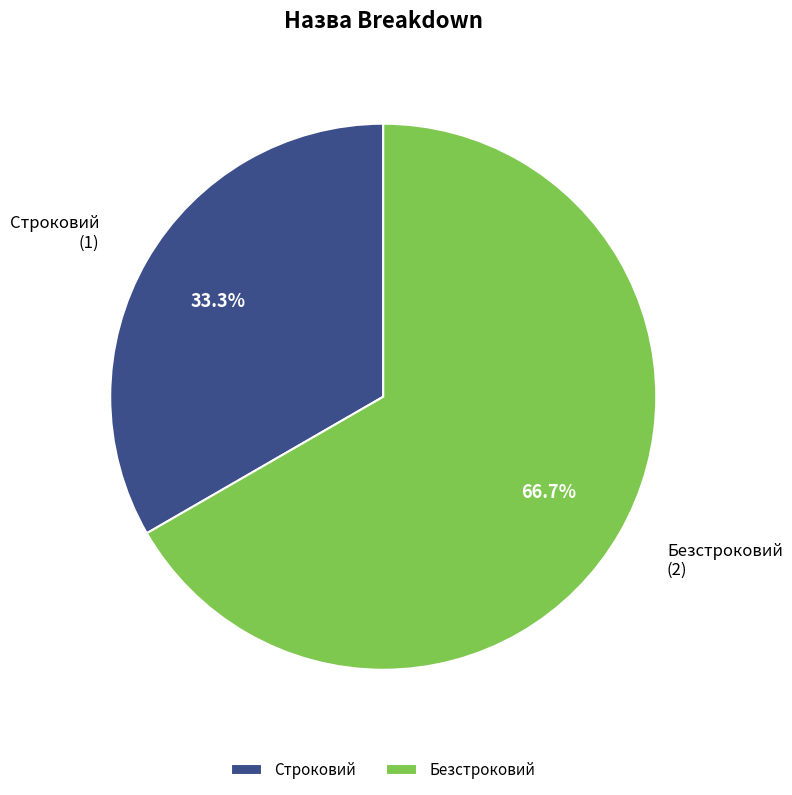

Combined, what portion of the pie is Безстроковий and Строковий?

100.0%